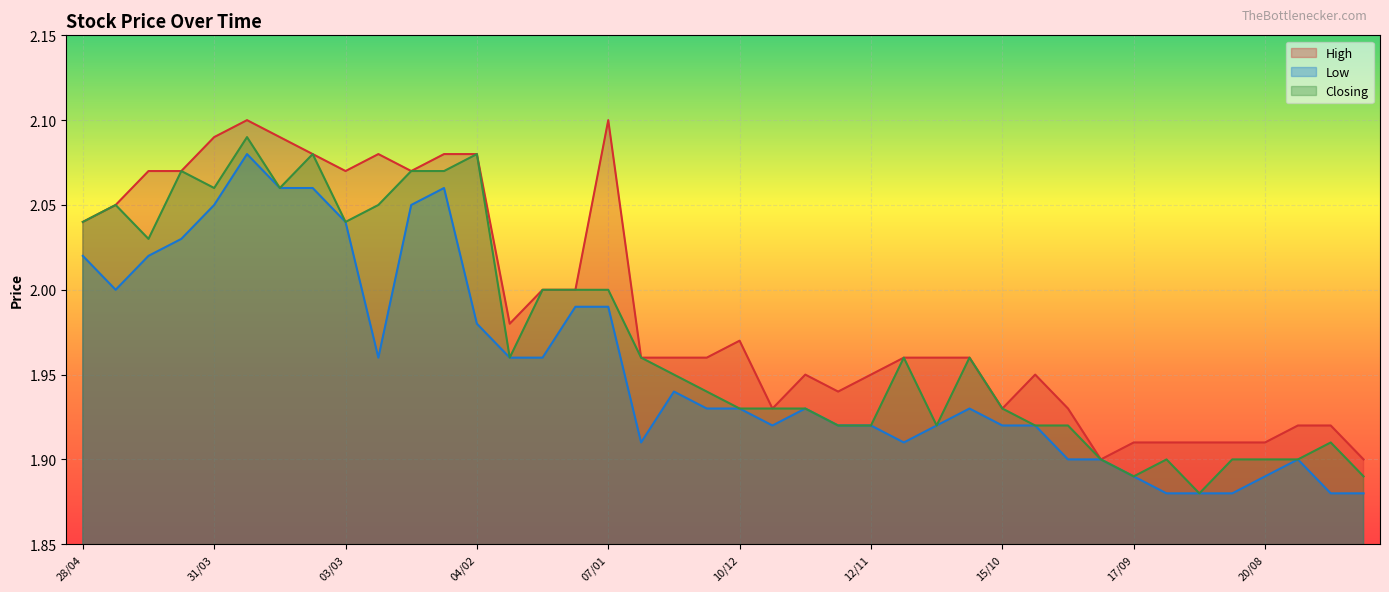

What is the difference between the second highest and second lowest values in the Low series?

0.2